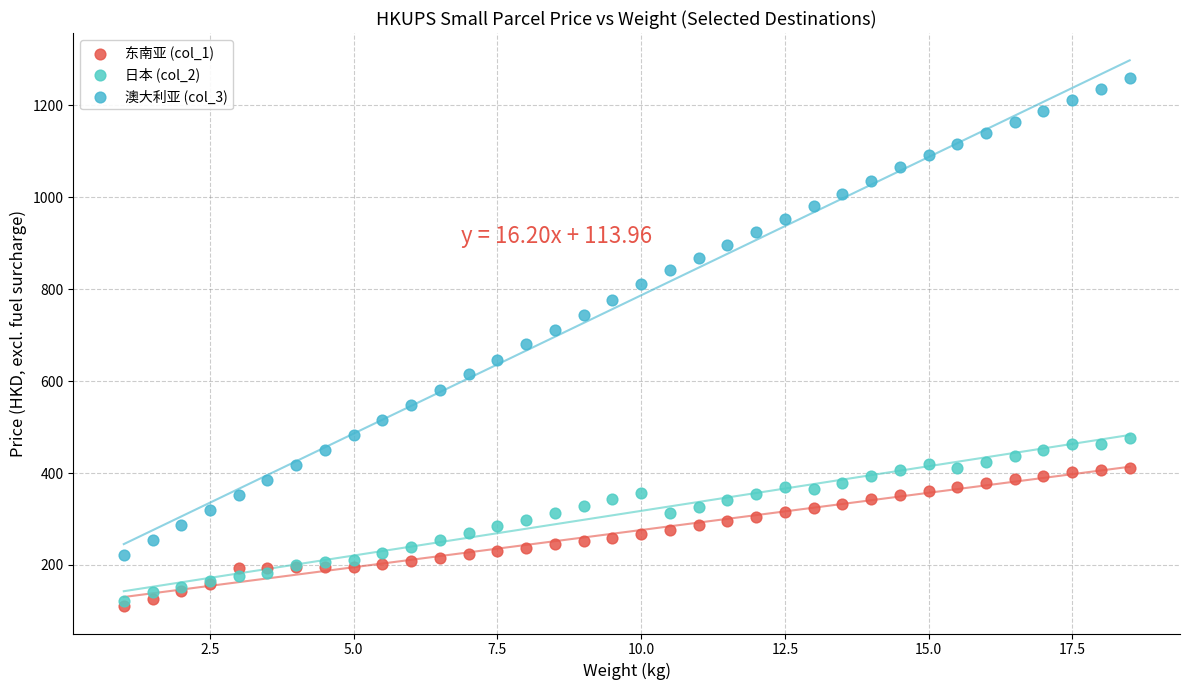

Which series reaches the maximum Y coordinate?

澳大利亚 (col_3)